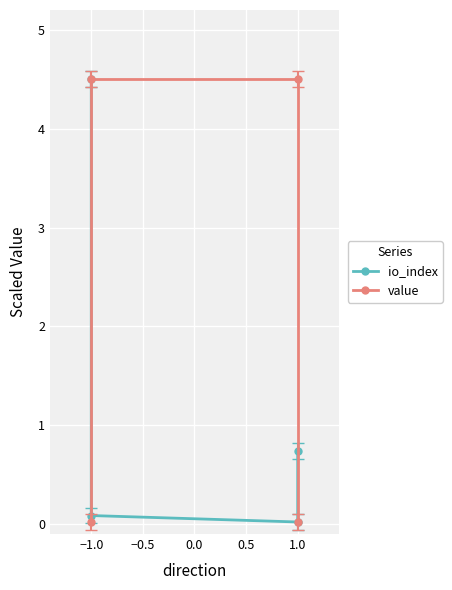

What is the approximate value of io_index at −1.0?

0.1